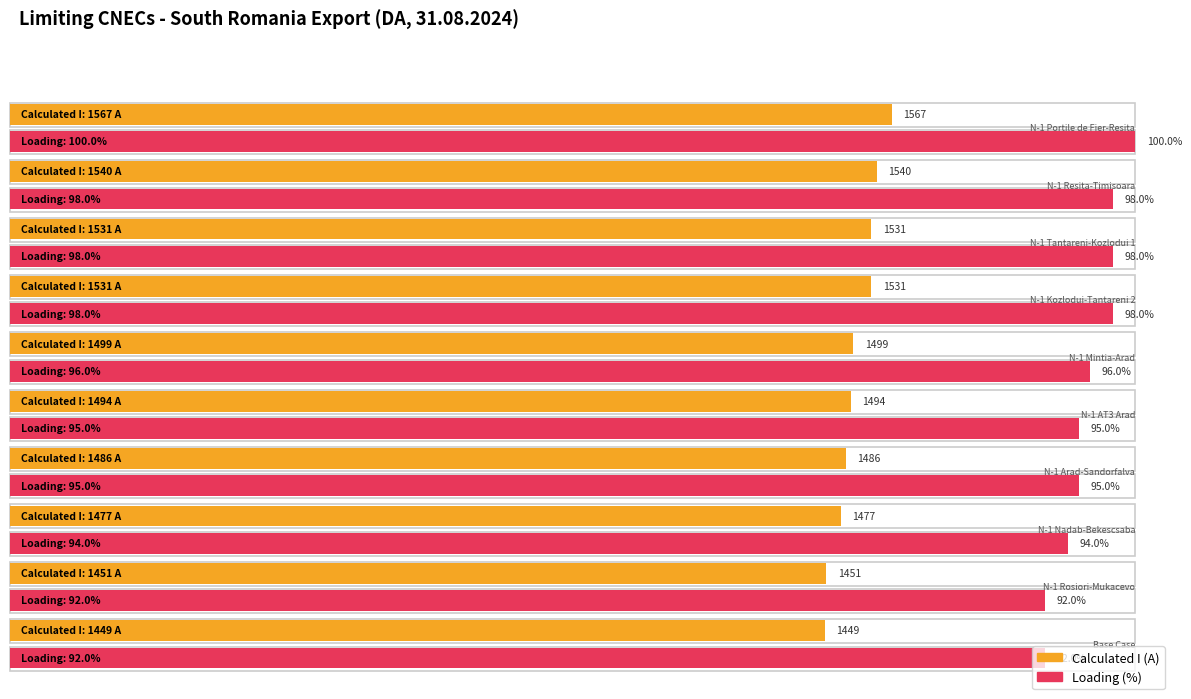

What is the value of the Calculated I (A) bar at the 1st from the left?

1567